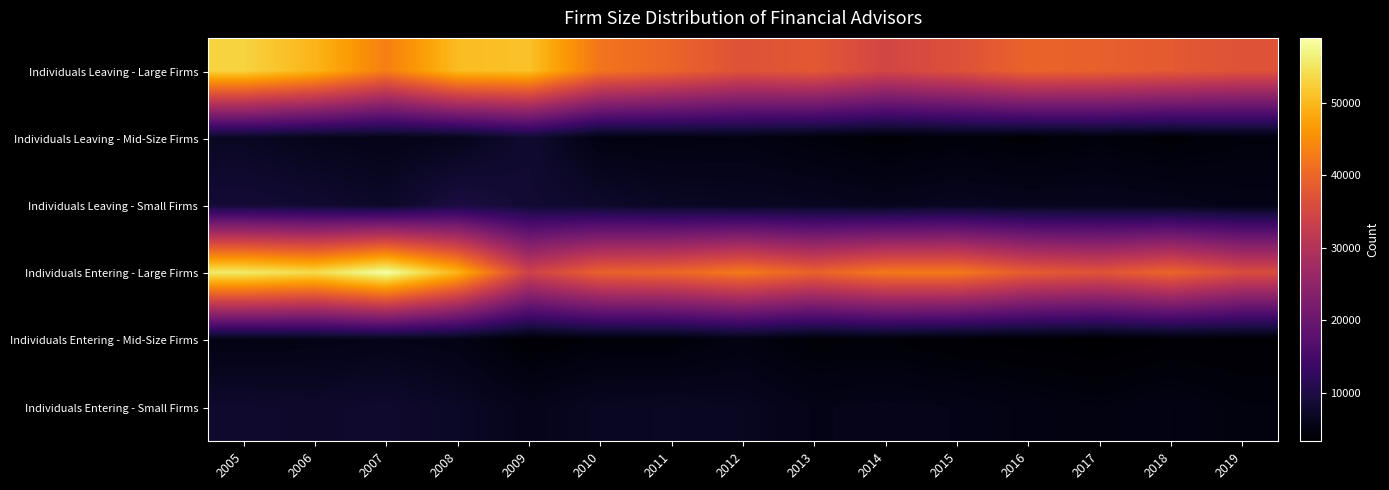

How many categories are shown in the chart?

15